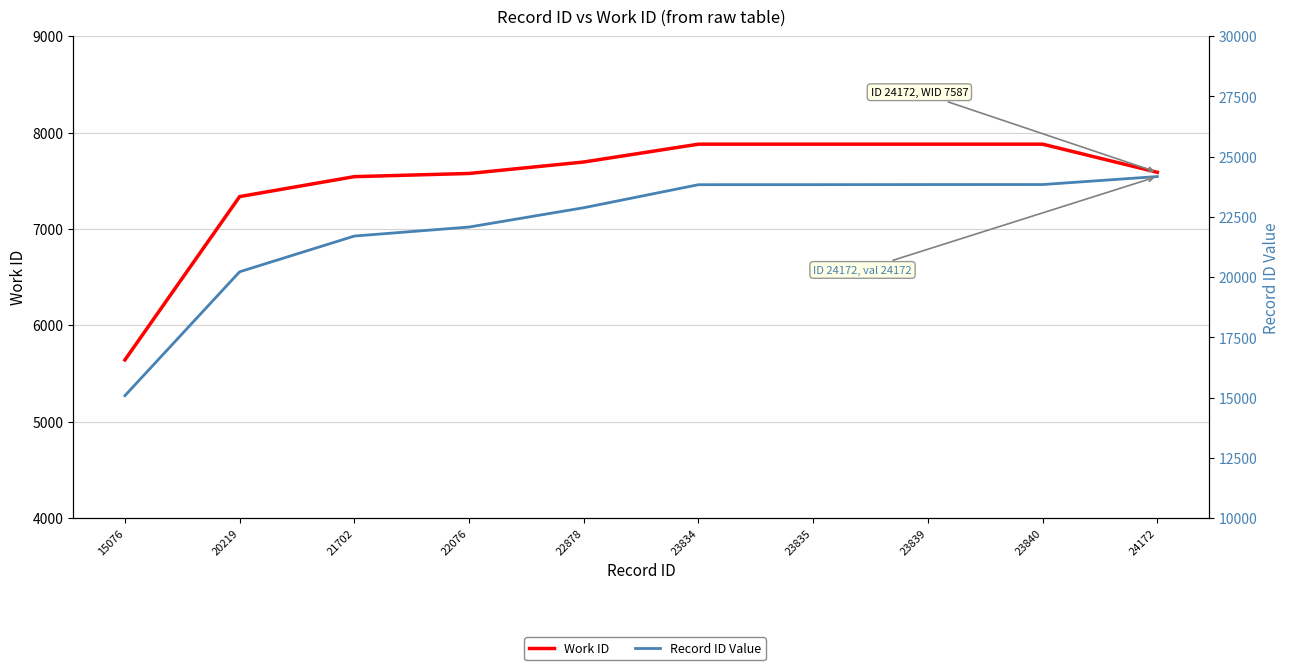

Reading left to right, what are all the values shown in this chart?

Work ID: 15076=5640	20219=7335	21702=7542	22076=7575	22878=7694	23834=7879	23835=7879	23839=7879	23840=7879	24172=7587
Record ID Value: 15076=15076	20219=20219	21702=21702	22076=22076	22878=22878	23834=23834	23835=23835	23839=23839	23840=23840	24172=24172